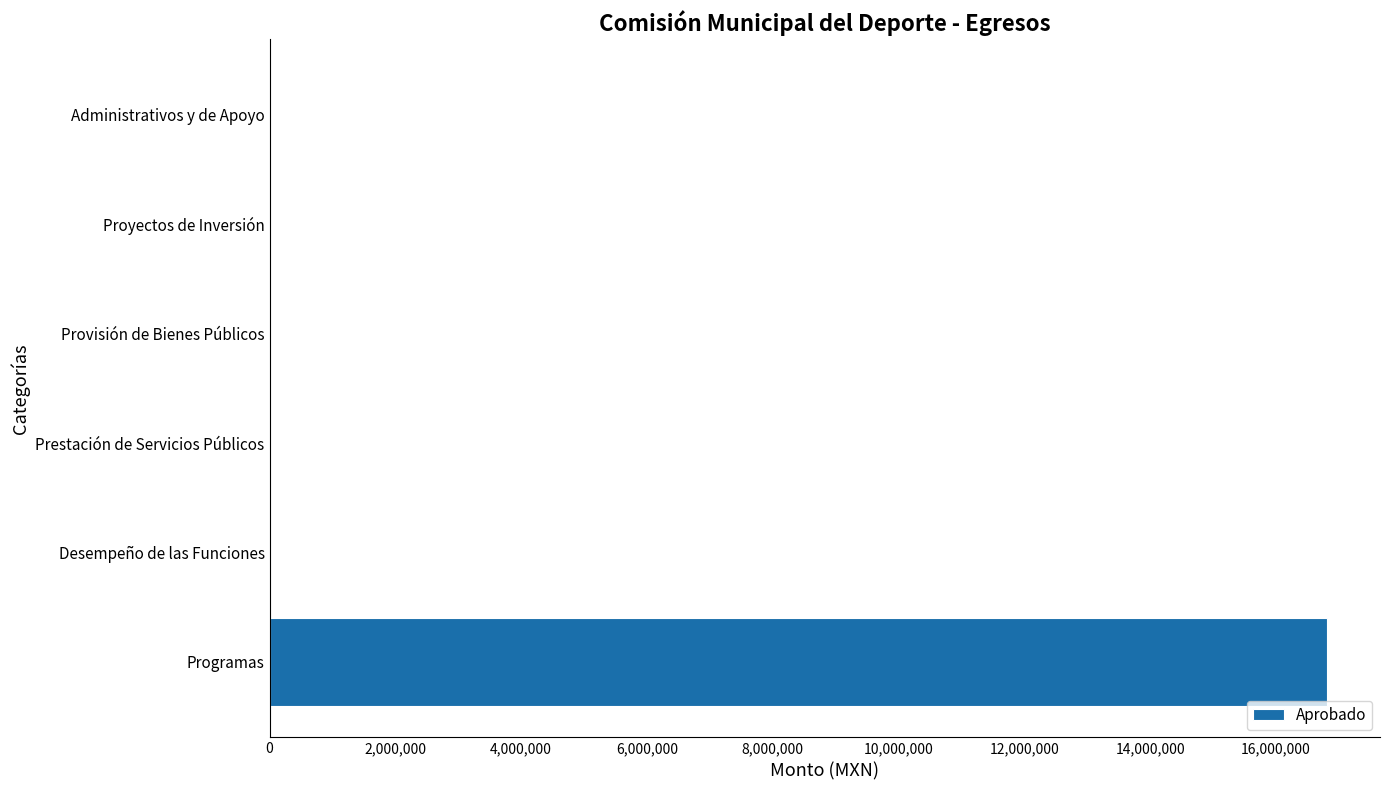

Is it true that the value at Desempeño de las Funciones is 0.0?

True